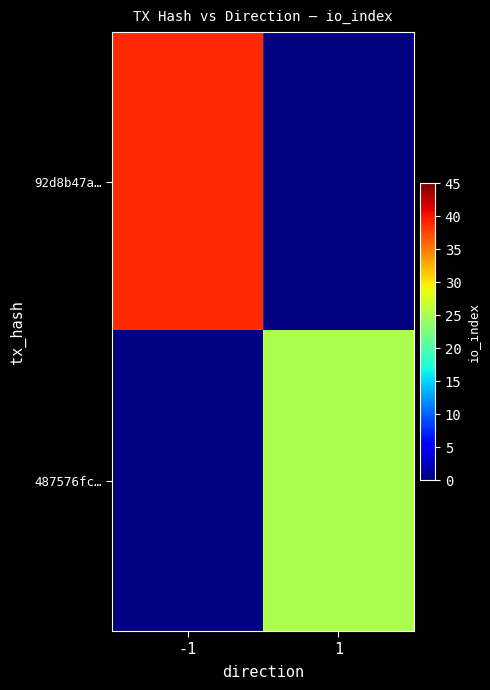

Is it true that 92d8b47a… equals 25.8 at -1?

False